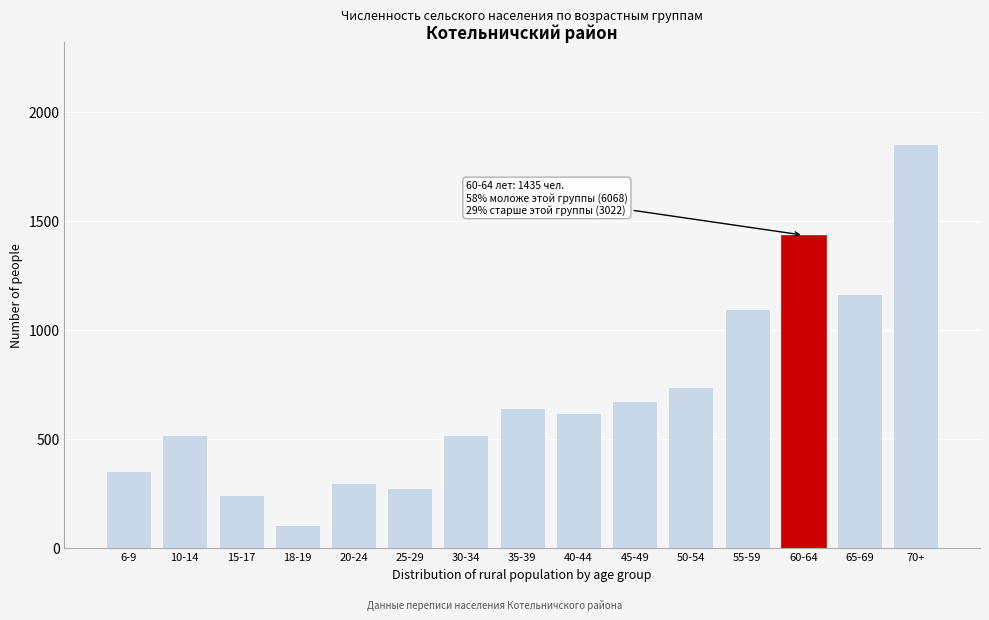

Which label corresponds to the largest value in the chart?

70+